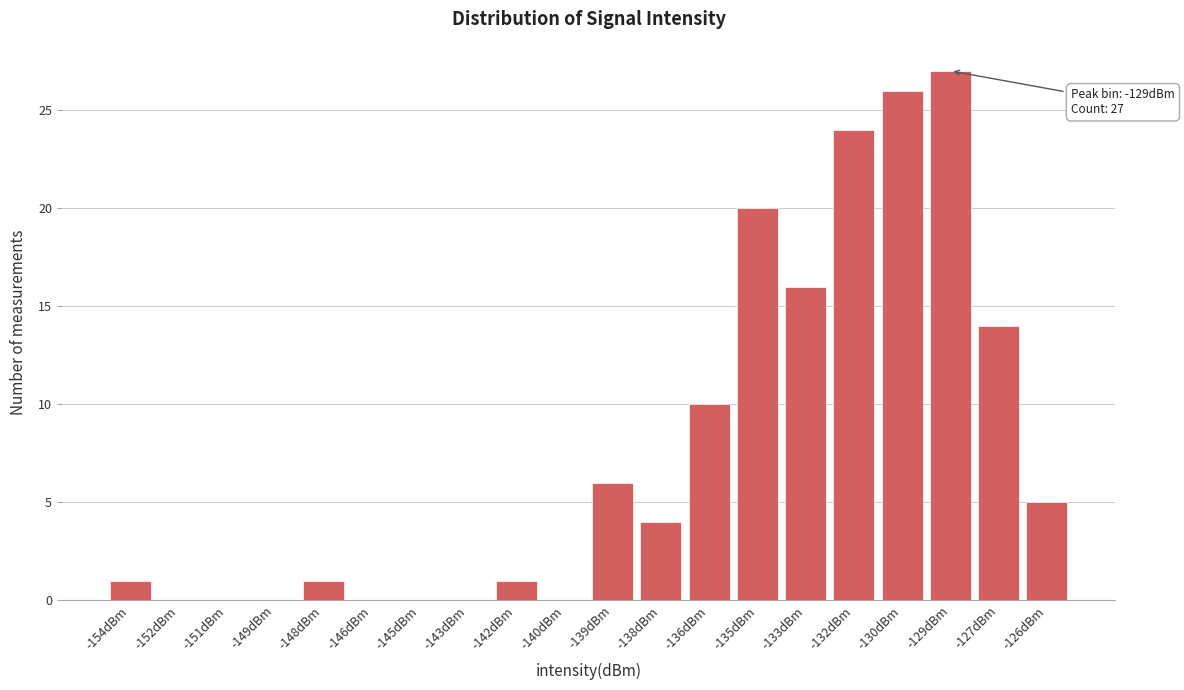

Reading left to right, transcribe all the data shown in this chart.

-154dBm=1	-152dBm=0	-151dBm=0	-149dBm=0	-148dBm=1	-146dBm=0	-145dBm=0	-143dBm=0	-142dBm=1	-140dBm=0	-139dBm=6	-138dBm=4	-136dBm=10	-135dBm=20	-133dBm=16	-132dBm=24	-130dBm=26	-129dBm=27	-127dBm=14	-126dBm=5